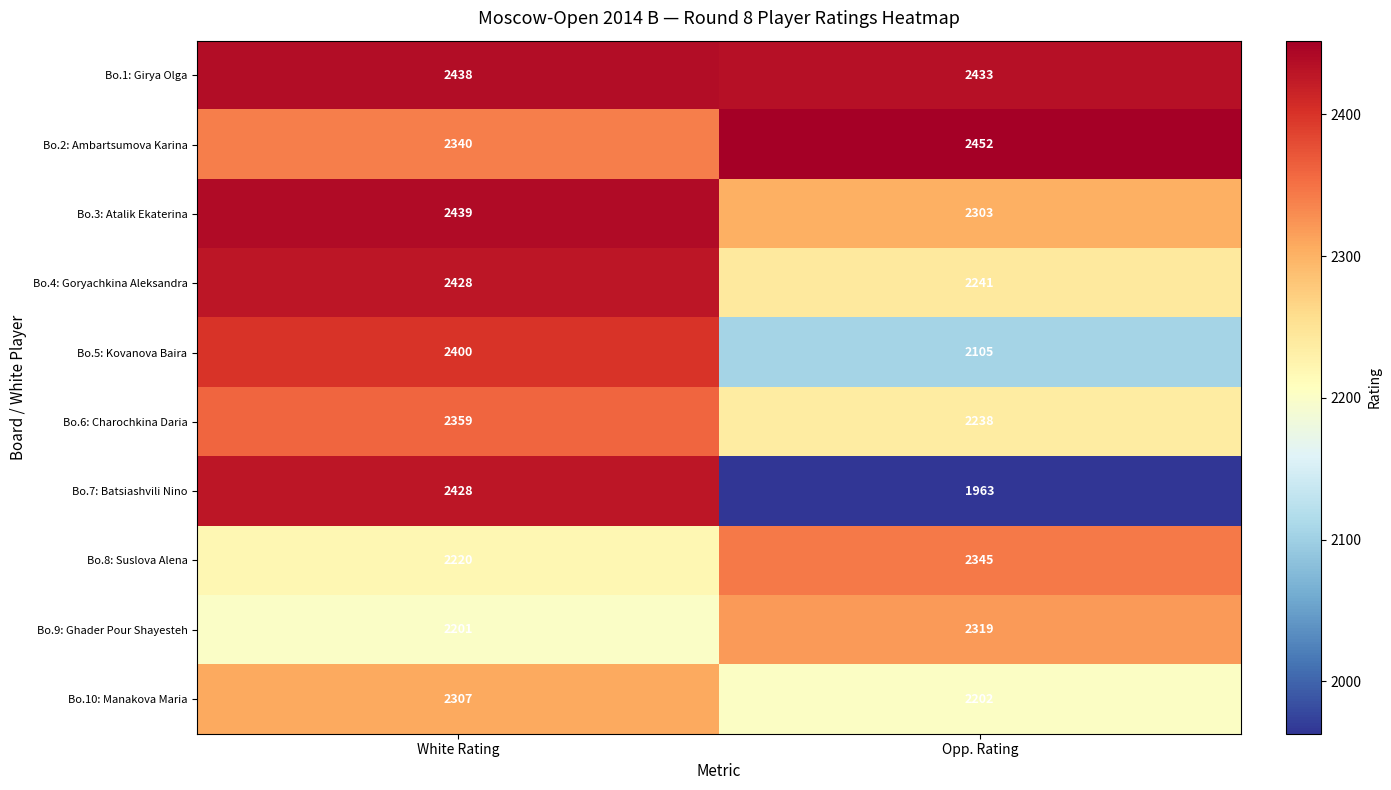

What is the spread (max minus min) of values at White Rating?

238